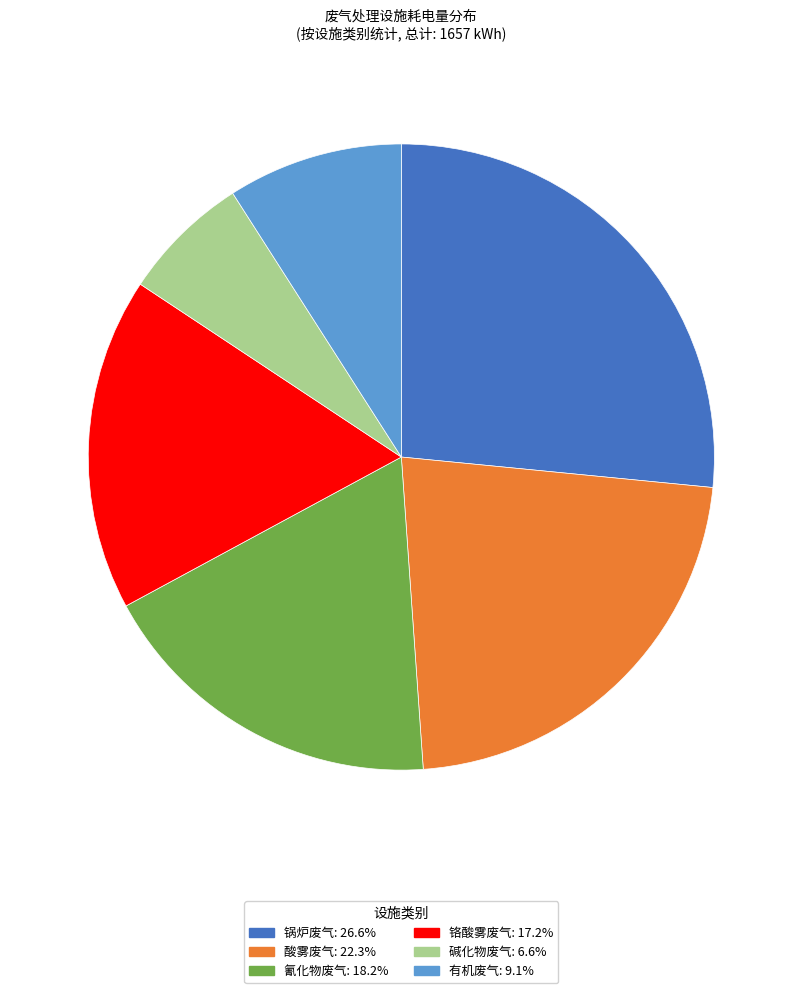

Is 锅炉废气: 26.6% the majority of the pie?

No